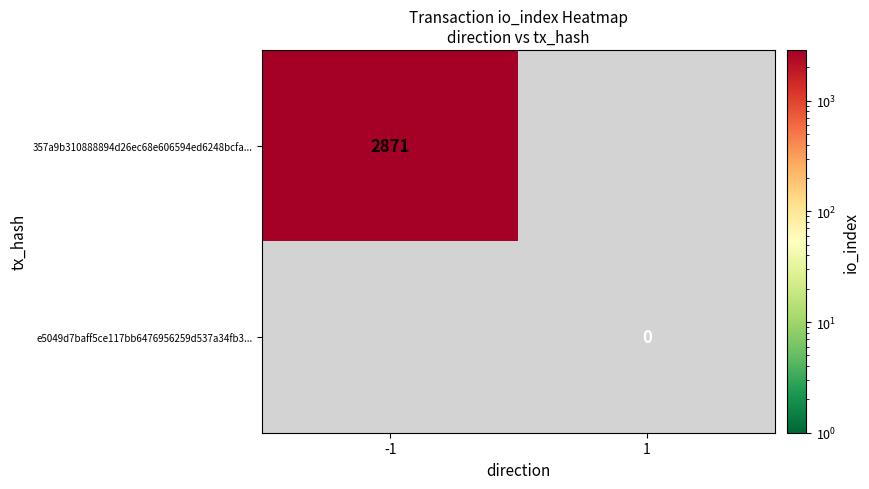

True or false: 357a9b310888894d26ec68e606594ed6248bcfa... has a value of 1644 at -1.

False